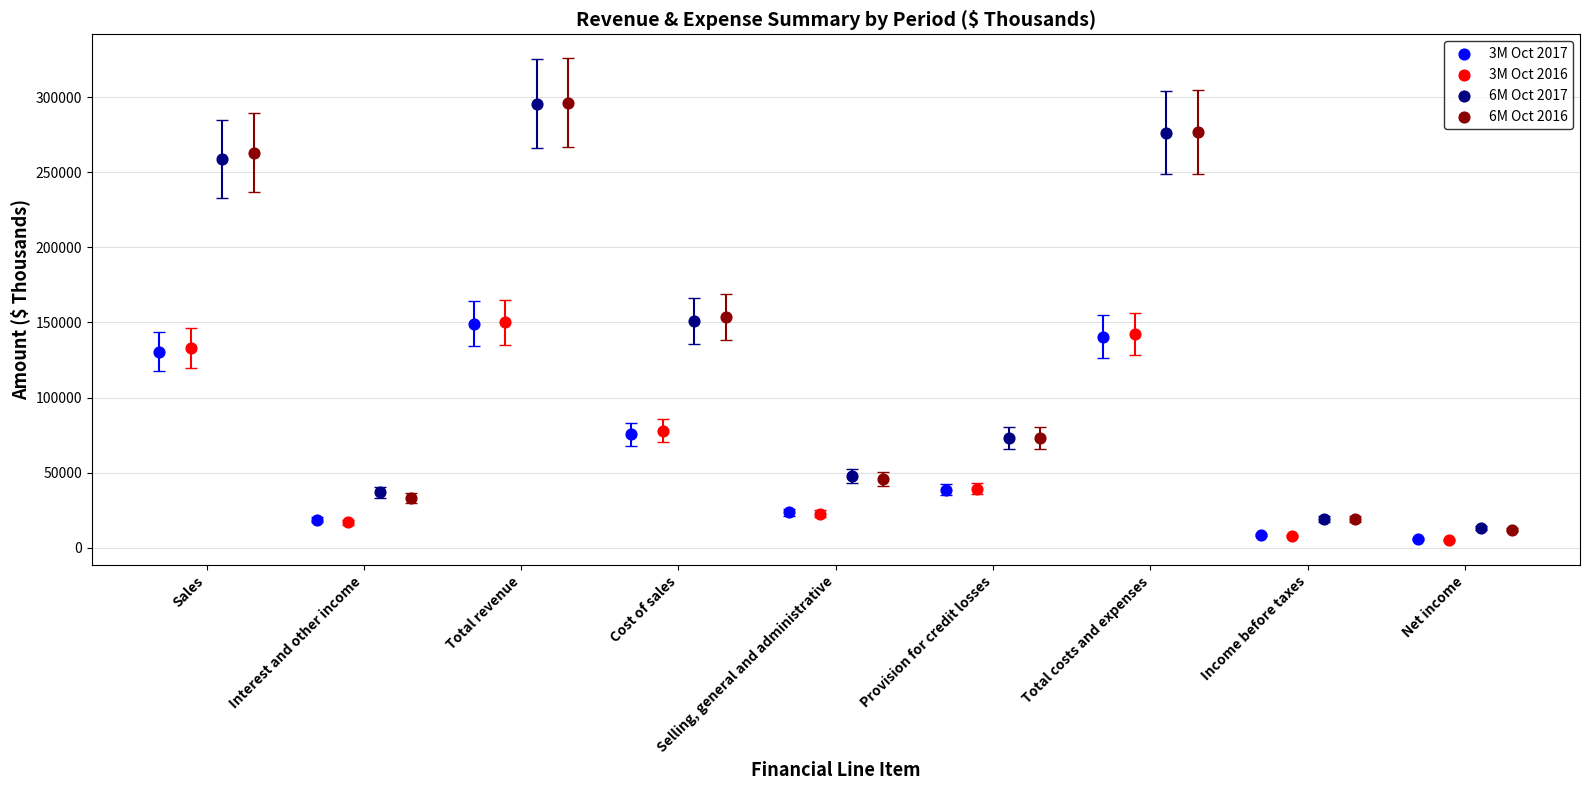

Which series has the widest spread of Y values?

6M Oct 2016